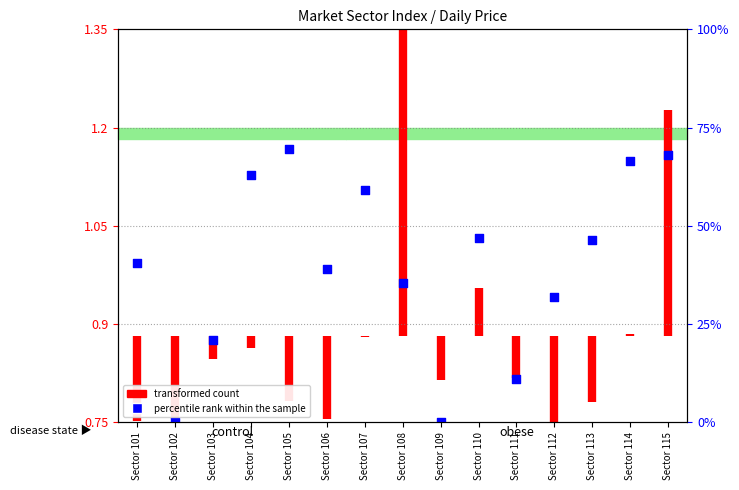

Between Sector 103 and Sector 112, which is larger?

Sector 112